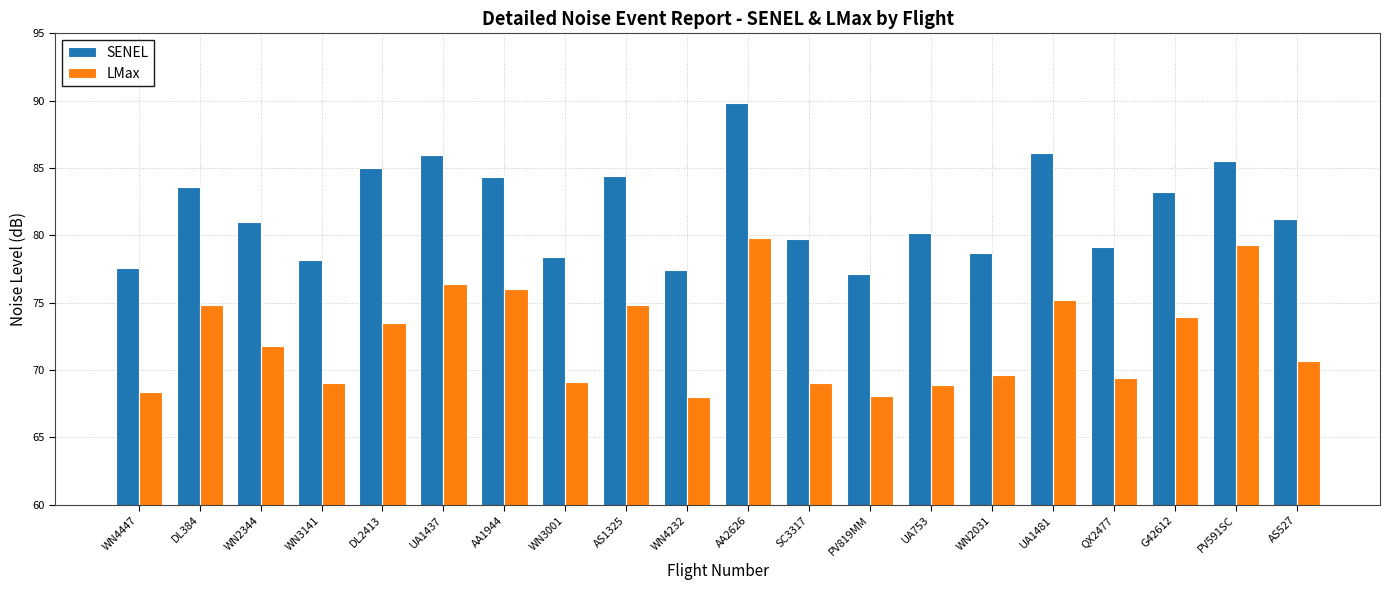

At UA753, list the series in order from smallest to largest.

LMax, SENEL